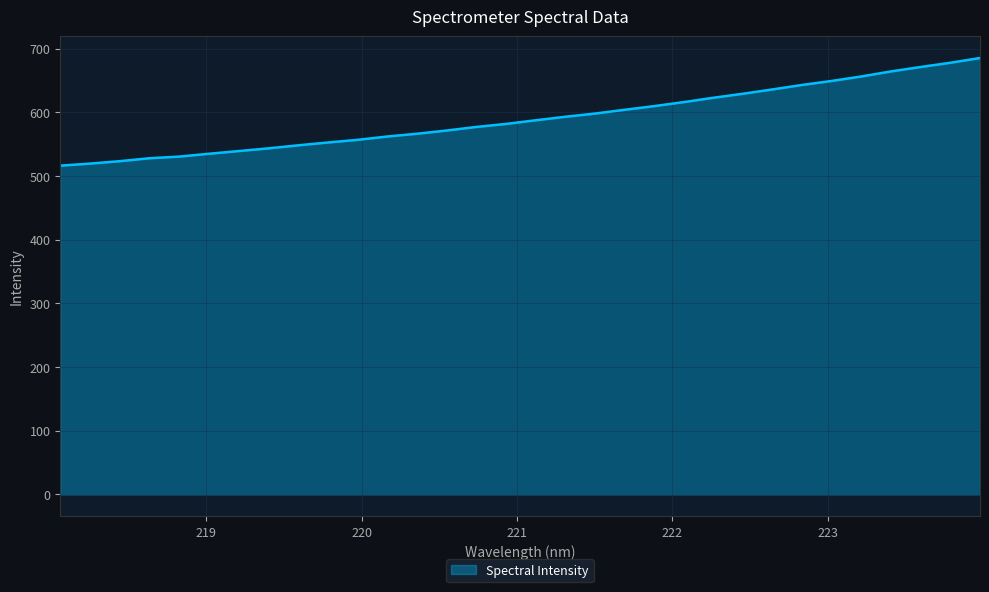

What is the minimum value shown in the chart?

516.3